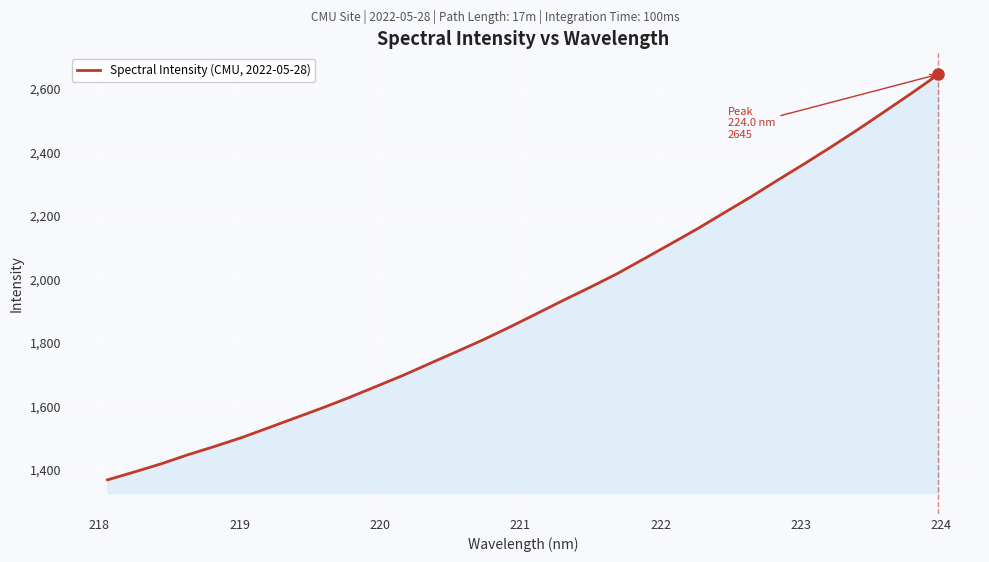

What is the maximum value shown in the chart?

2645.3